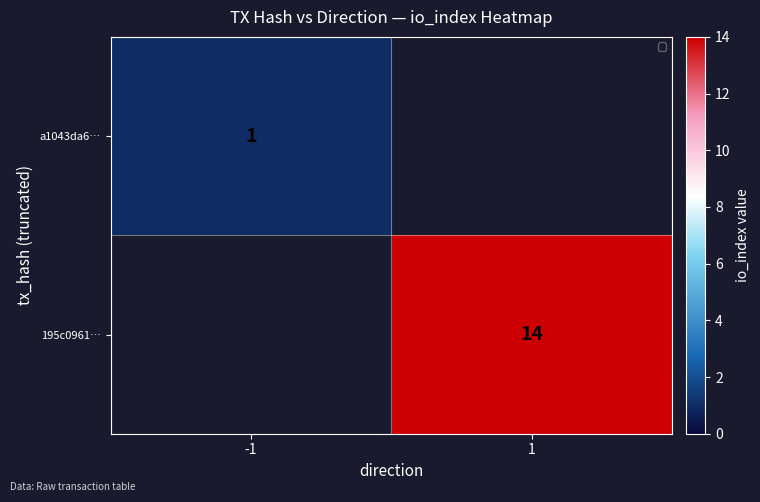

The value of 195c0961… at 1 is 21. True or false?

False